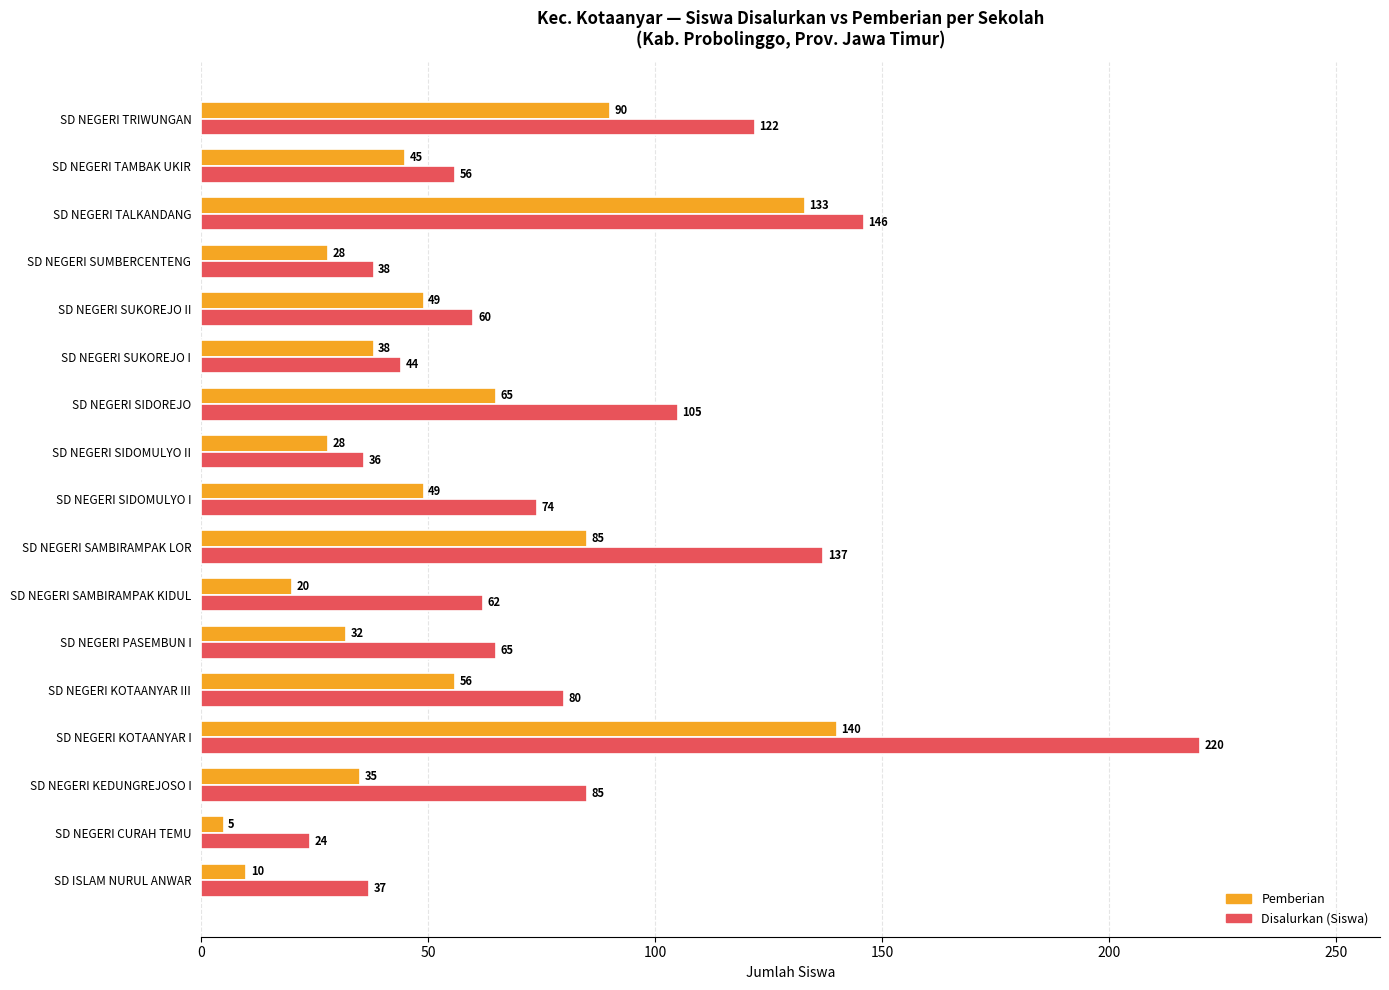

How many values in the Disalurkan (Siswa) series are below 65?

8